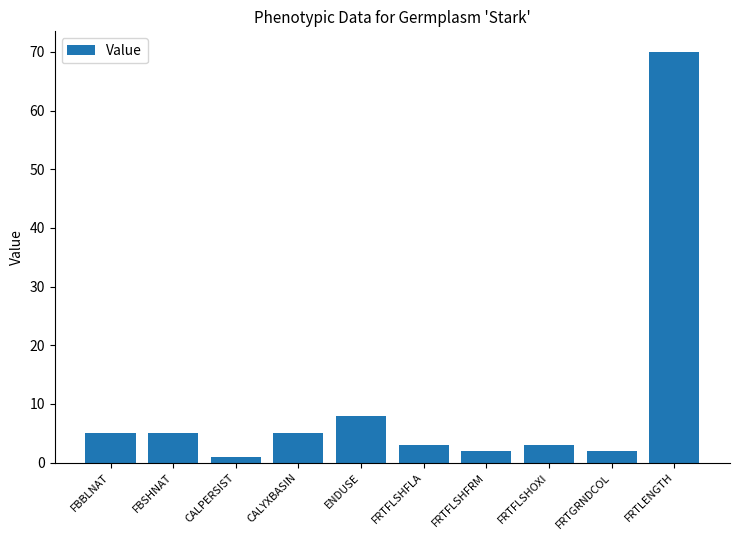

Reading right to left, list all the values displayed in this chart.

70	2	3	2	3	8	5	1	5	5